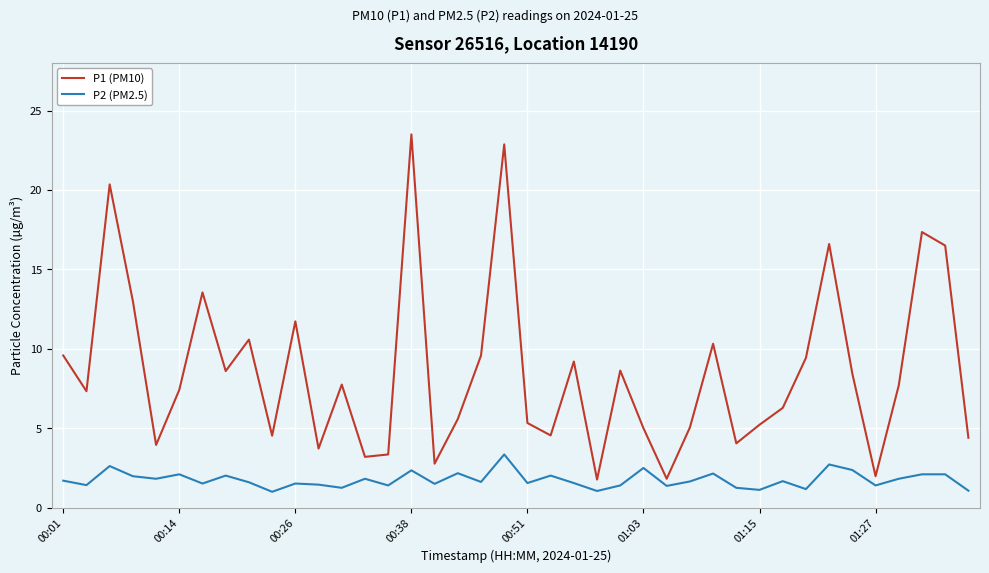

Which series has the widest spread of values?

P1 (PM10)